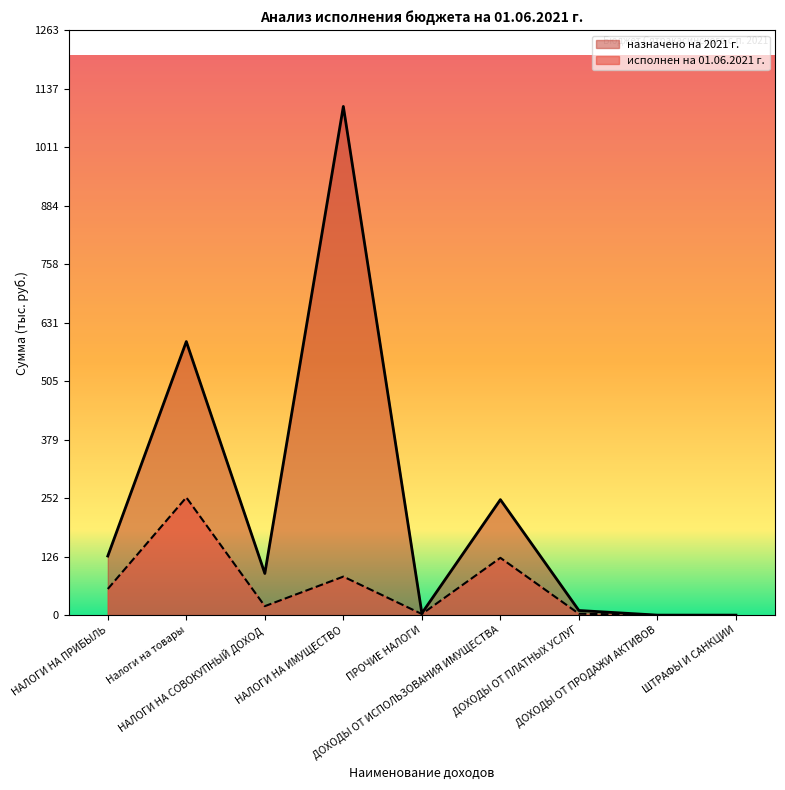

What is the sum of all назначено на 2021 г. values?

2171.2